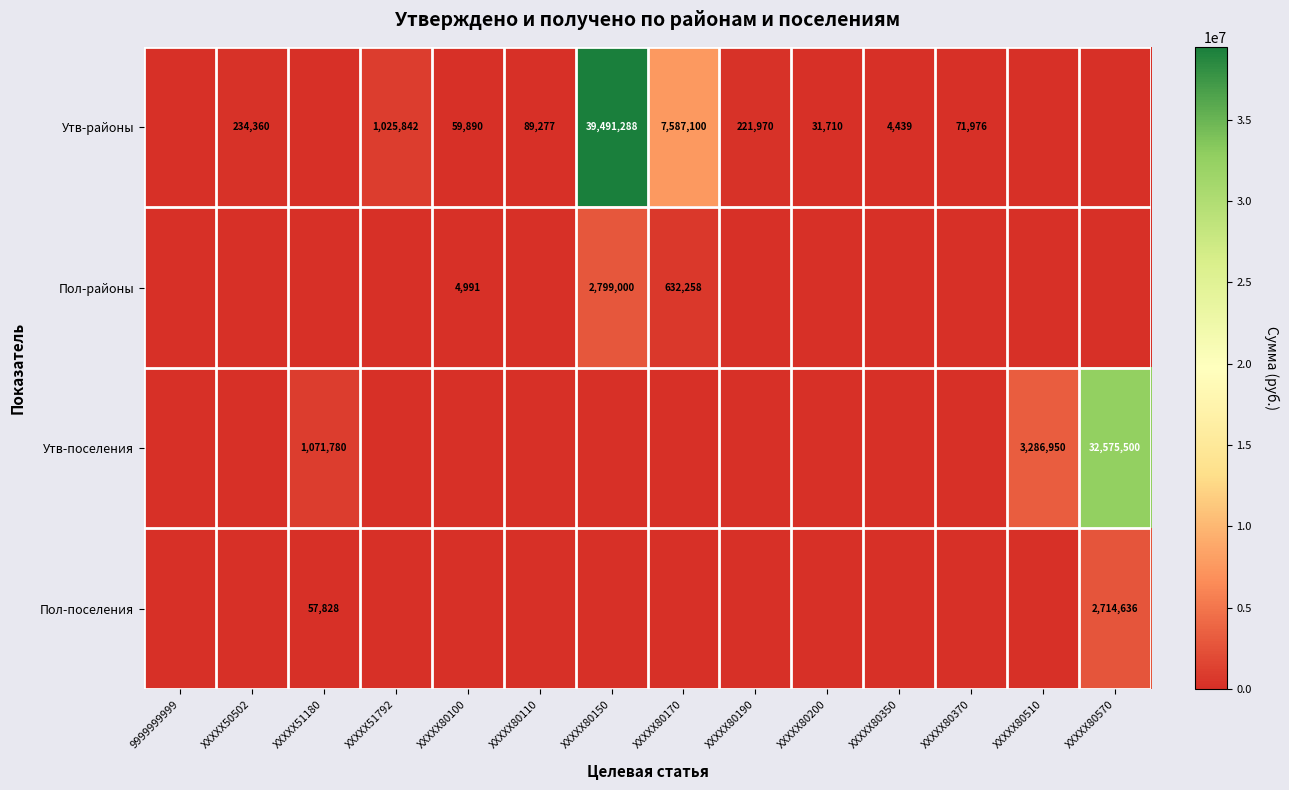

Which has a higher value, XXXXX80510 or XXXXX80100?

XXXXX80100